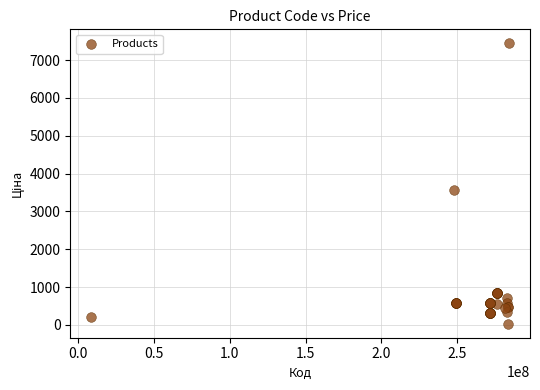

What Y value in the scatter plot is closest to 3738?

3573.6